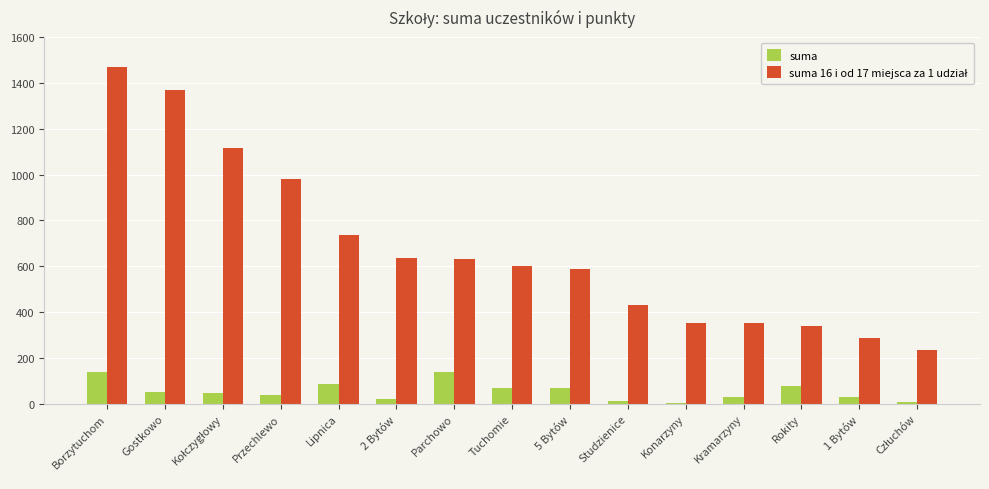

What is the difference between the second highest and minimum values in the suma series?

134